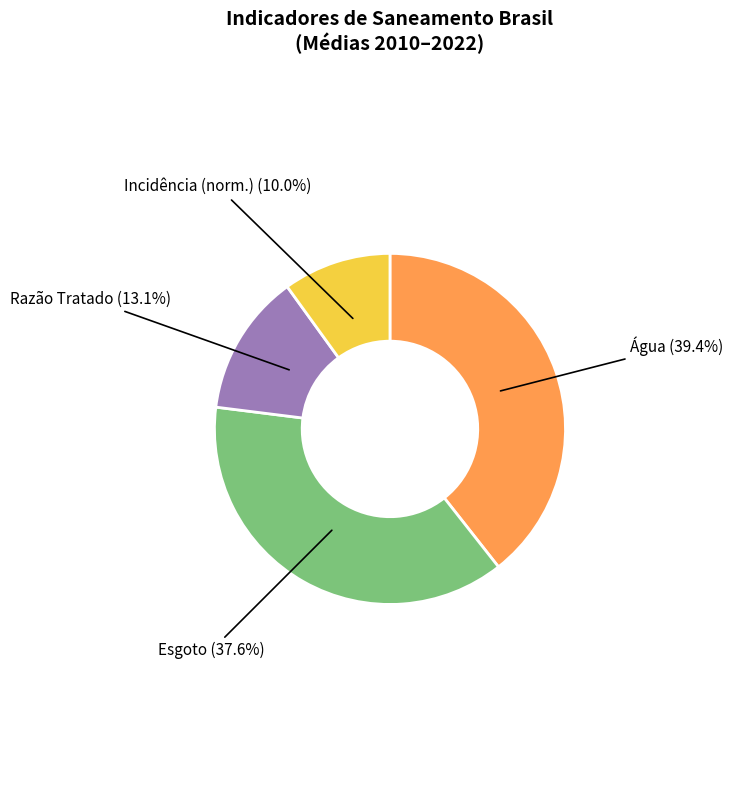

Which slice is the smallest?

Incidência (norm.)